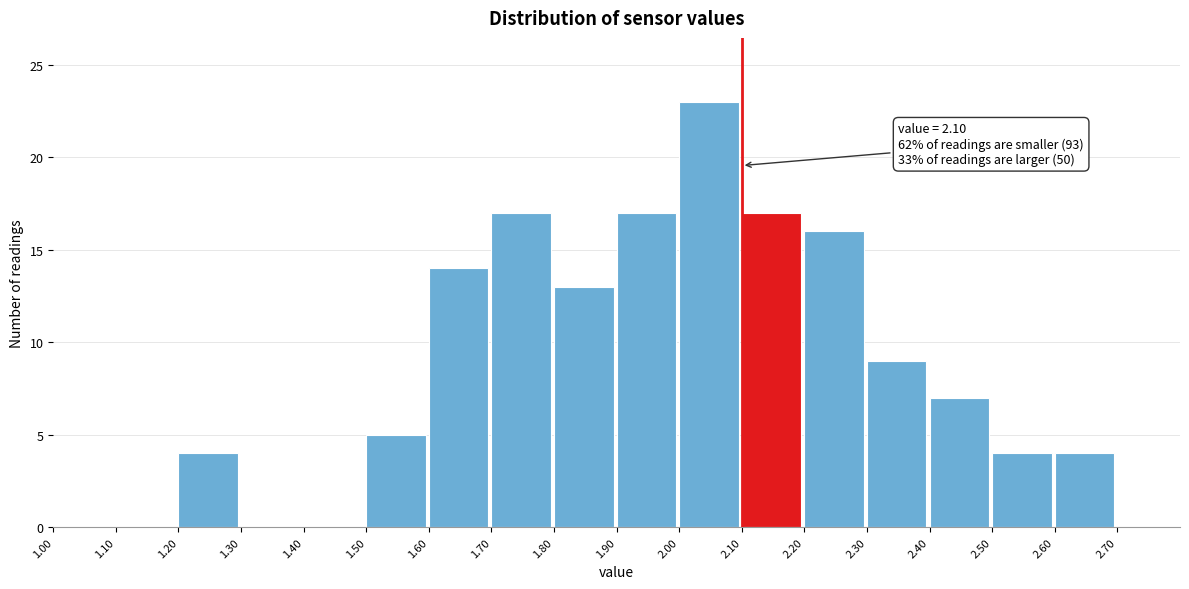

Which range on the x-axis has the tallest bar?

2.0 to 2.1